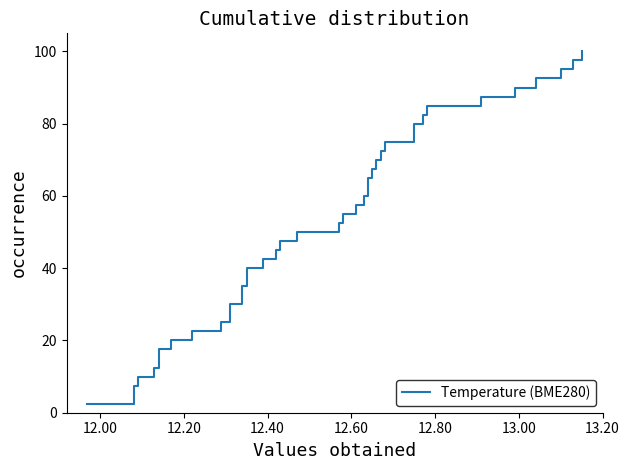

How many lines are shown in the chart?

1